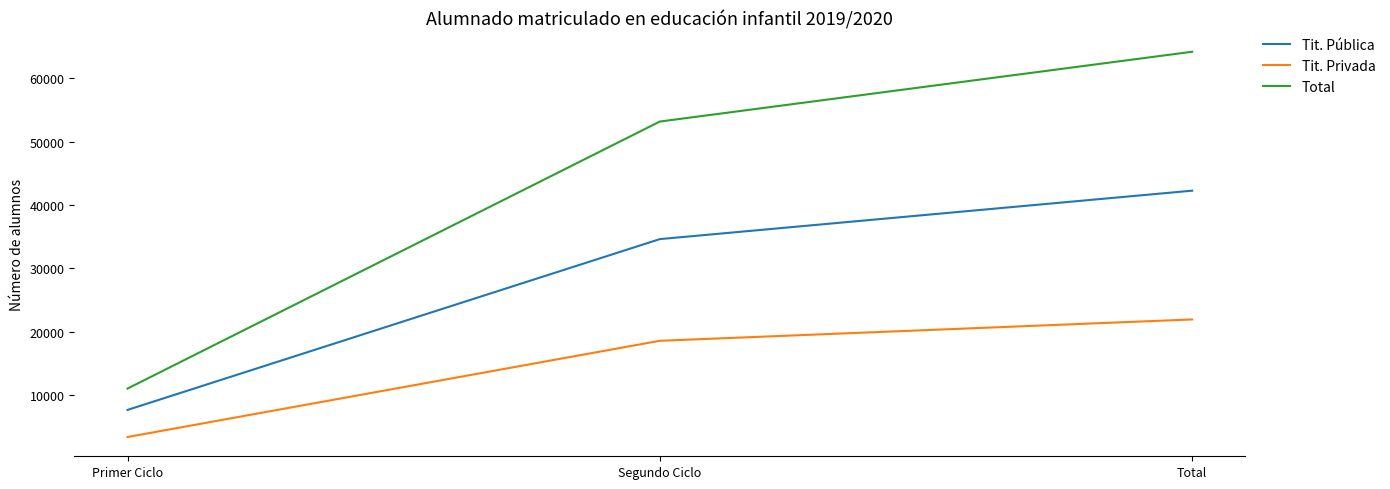

Does the chart display data point markers on the line(s)?

No